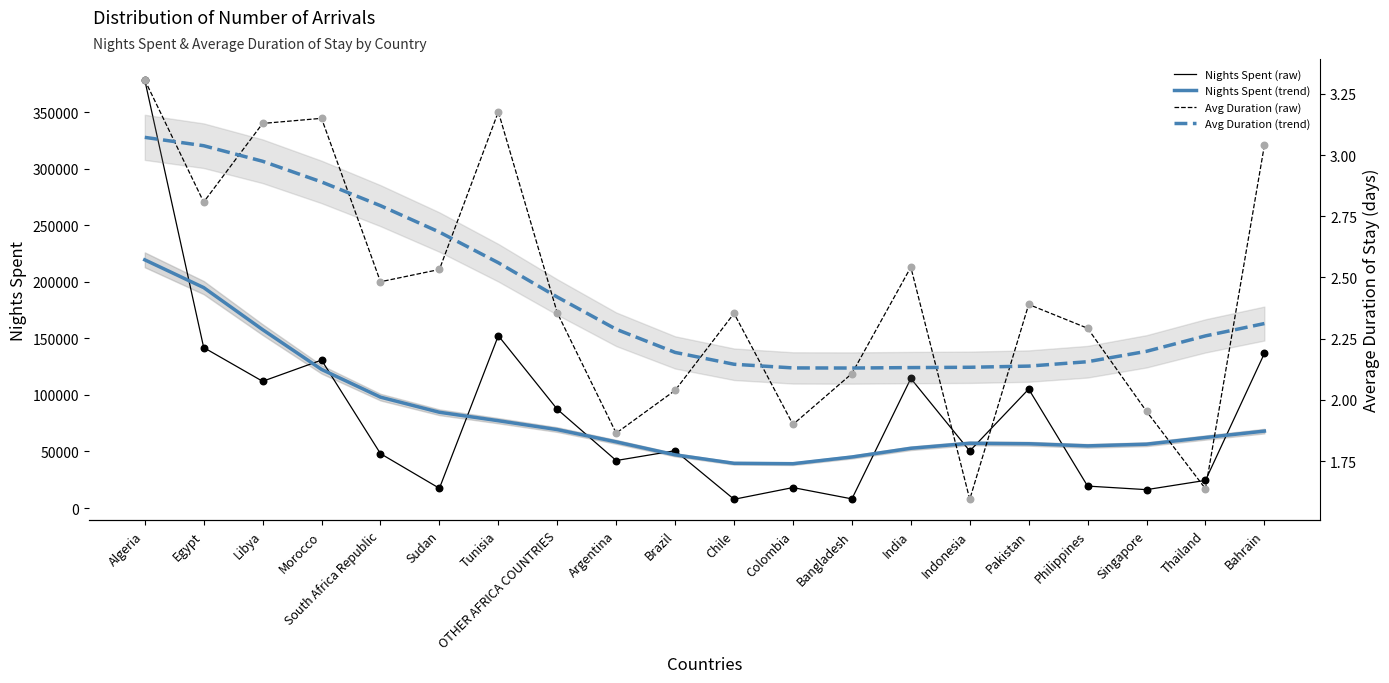

Which series has the largest total across all categories?

Nights Spent (raw)